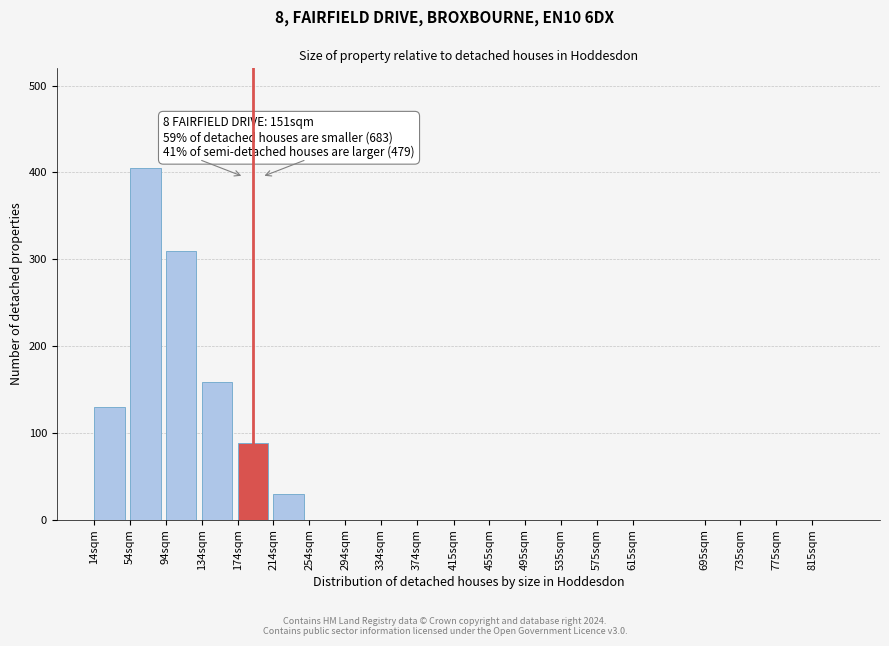

Reading left to right, list all the values displayed in this chart.

14sqm=130	54sqm=405	94sqm=310	134sqm=158	174sqm=88	214sqm=30	254sqm=0	294sqm=0	334sqm=0	374sqm=0	415sqm=0	455sqm=0	495sqm=0	535sqm=0	575sqm=0	615sqm=0	695sqm=0	735sqm=0	775sqm=0	815sqm=0